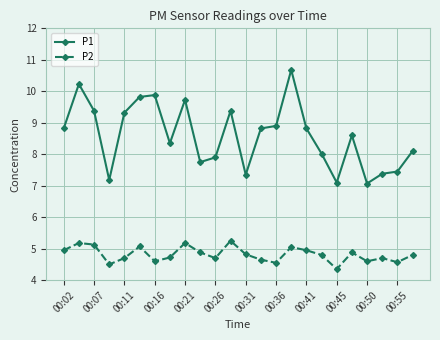

True or false: P1 and P2 intersect in this chart.

False